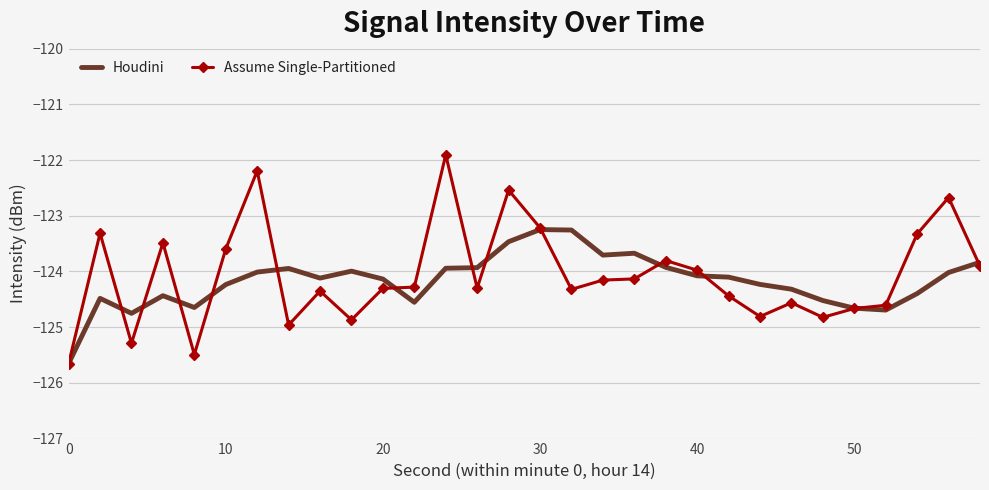

Which series has the widest spread of values?

Assume Single-Partitioned